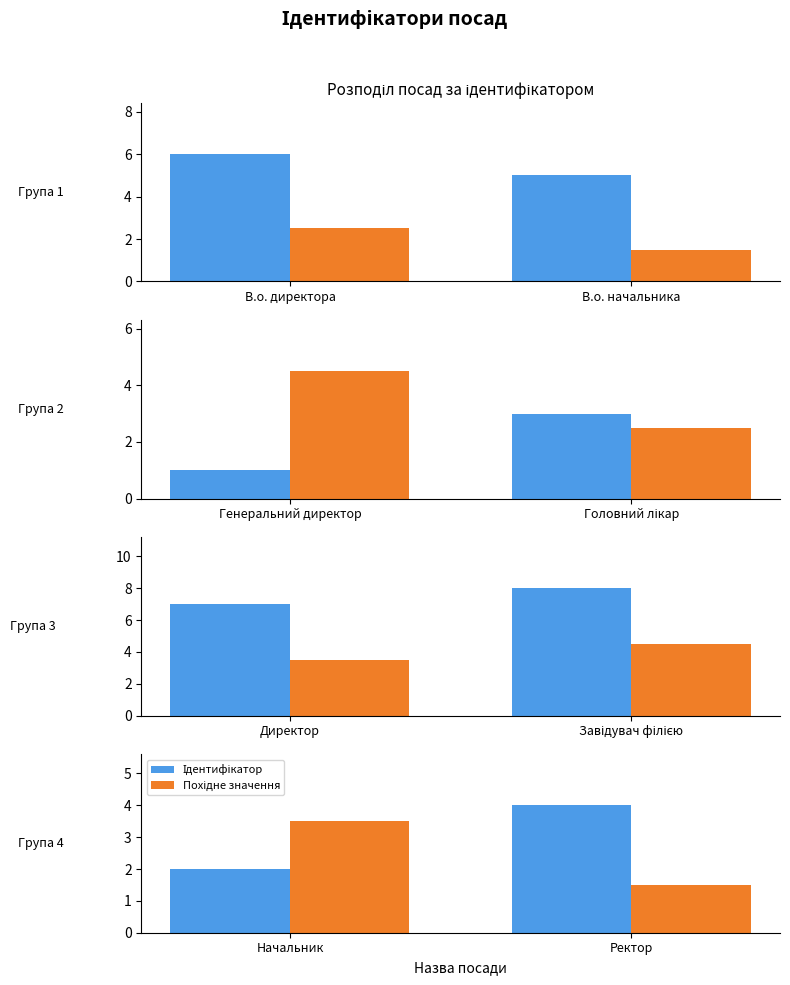

What is the label of the 2nd bar from the right?

Начальник